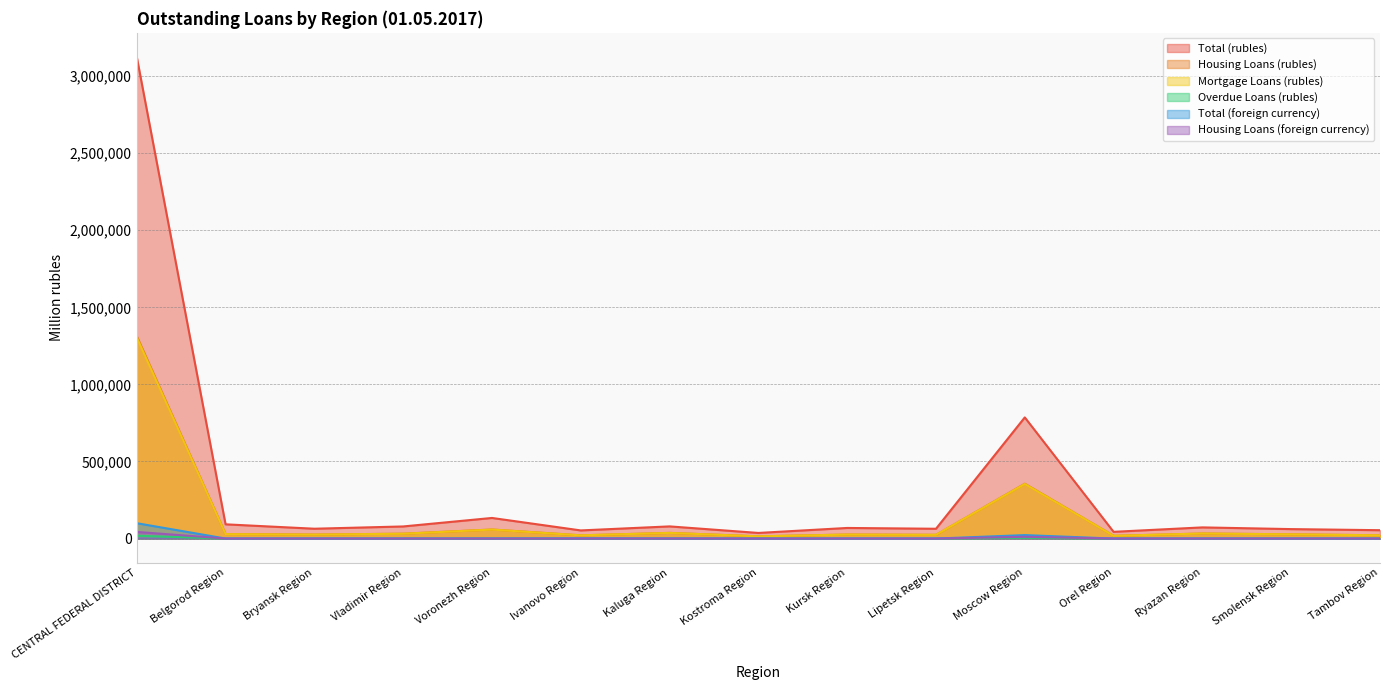

What is the difference between the highest and lowest values at Kursk Region?

68744